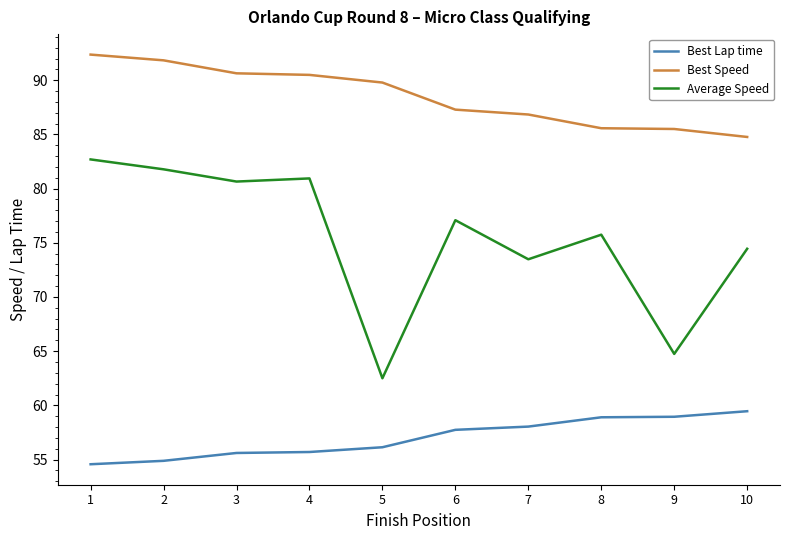

What is the total value across all series at 6?

222.1